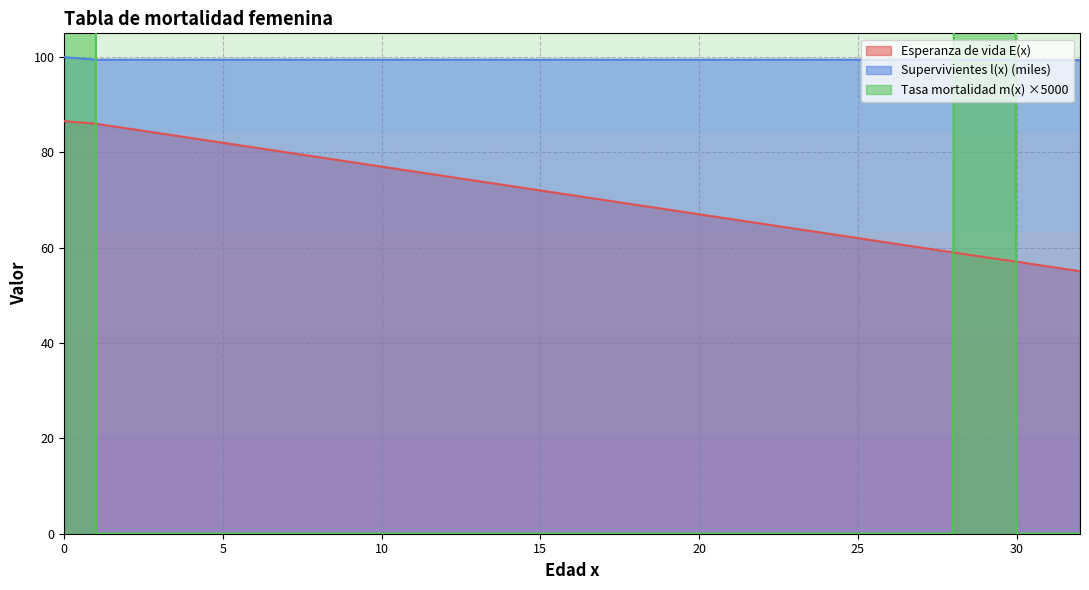

How many lines are shown in the chart?

3